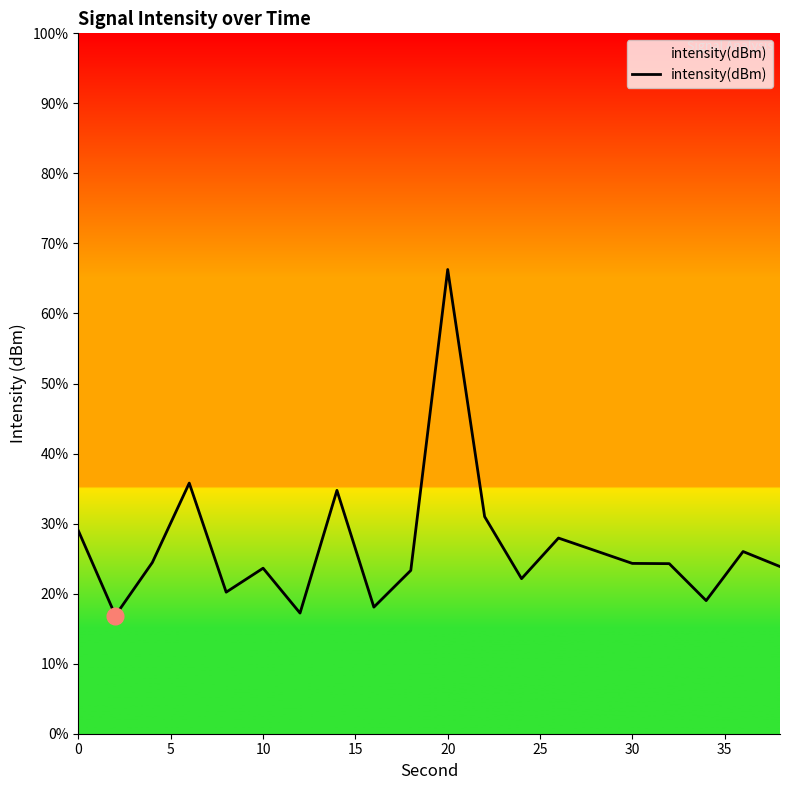

What is the sum of all values?

534.2